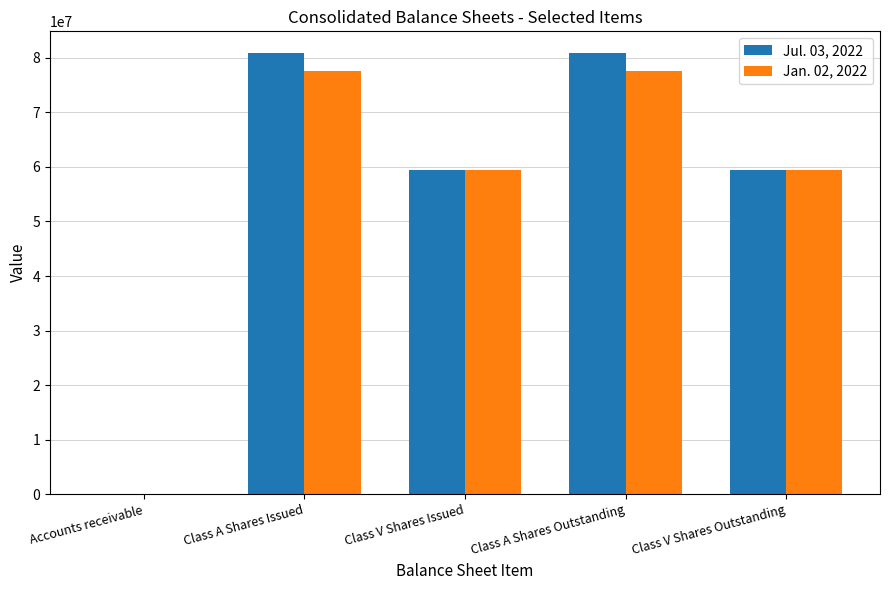

Is it true that Jul. 03, 2022 equals 21012736 at Class A Shares Outstanding?

False